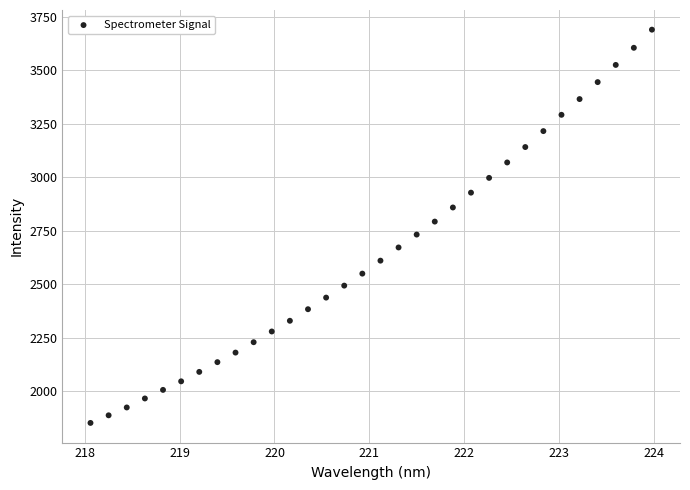

What is the range of X values (max minus min)?

5.9